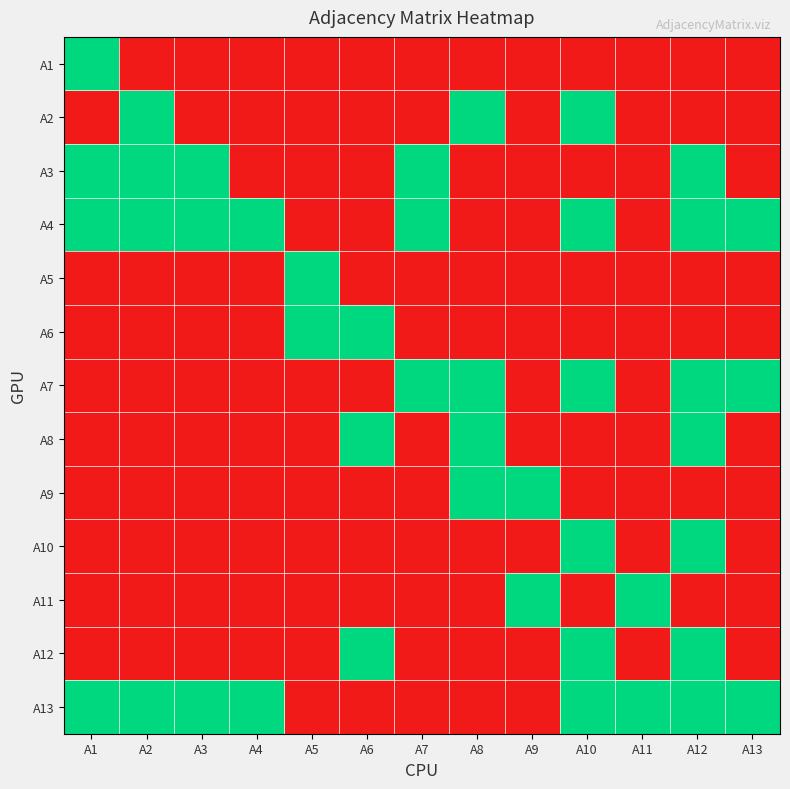

Reading right to left, list all the values displayed in this chart.

A1: A13=0	A12=0	A11=0	A10=0	A9=0	A8=0	A7=0	A6=0	A5=0	A4=0	A3=0	A2=0	A1=1
A2: A13=0	A12=0	A11=0	A10=1	A9=0	A8=1	A7=0	A6=0	A5=0	A4=0	A3=0	A2=1	A1=0
A3: A13=0	A12=1	A11=0	A10=0	A9=0	A8=0	A7=1	A6=0	A5=0	A4=0	A3=1	A2=1	A1=1
A4: A13=1	A12=1	A11=0	A10=1	A9=0	A8=0	A7=1	A6=0	A5=0	A4=1	A3=1	A2=1	A1=1
A5: A13=0	A12=0	A11=0	A10=0	A9=0	A8=0	A7=0	A6=0	A5=1	A4=0	A3=0	A2=0	A1=0
A6: A13=0	A12=0	A11=0	A10=0	A9=0	A8=0	A7=0	A6=1	A5=1	A4=0	A3=0	A2=0	A1=0
A7: A13=1	A12=1	A11=0	A10=1	A9=0	A8=1	A7=1	A6=0	A5=0	A4=0	A3=0	A2=0	A1=0
A8: A13=0	A12=1	A11=0	A10=0	A9=0	A8=1	A7=0	A6=1	A5=0	A4=0	A3=0	A2=0	A1=0
A9: A13=0	A12=0	A11=0	A10=0	A9=1	A8=1	A7=0	A6=0	A5=0	A4=0	A3=0	A2=0	A1=0
A10: A13=0	A12=1	A11=0	A10=1	A9=0	A8=0	A7=0	A6=0	A5=0	A4=0	A3=0	A2=0	A1=0
A11: A13=0	A12=0	A11=1	A10=0	A9=1	A8=0	A7=0	A6=0	A5=0	A4=0	A3=0	A2=0	A1=0
A12: A13=0	A12=1	A11=0	A10=1	A9=0	A8=0	A7=0	A6=1	A5=0	A4=0	A3=0	A2=0	A1=0
A13: A13=1	A12=1	A11=1	A10=1	A9=0	A8=0	A7=0	A6=0	A5=0	A4=1	A3=1	A2=1	A1=1